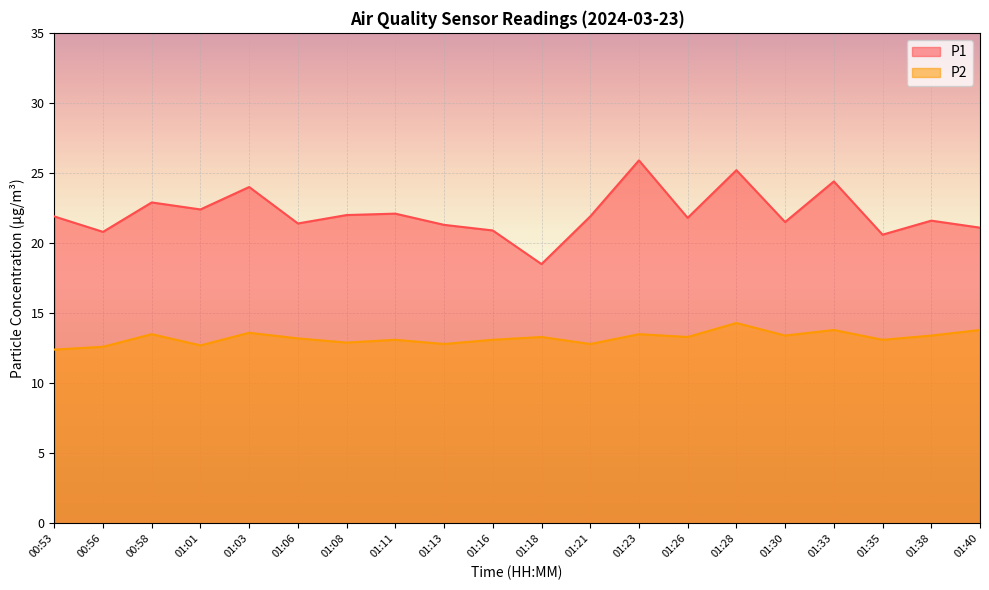

Rank the series by their maximum value, from highest to lowest.

P1, P2